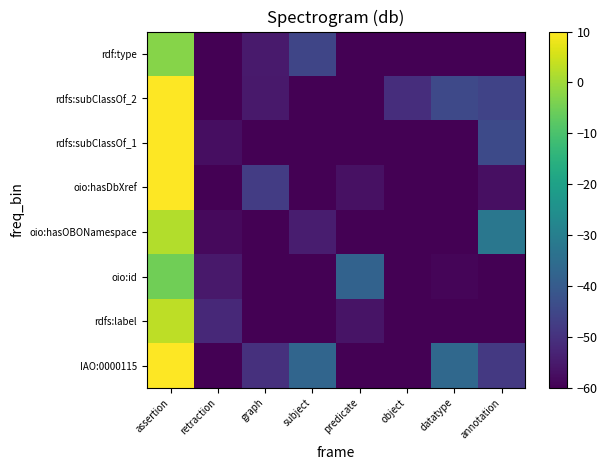

Reading right to left, what are all the values shown in this chart?

IAO:0000115: annotation=-48.5	datatype=-36.3	object=-63.5	predicate=-63.5	subject=-37.2	graph=-50.3	retraction=-62.1	assertion=17.5
rdfs:label: annotation=-68.4	datatype=-85.9	object=-88.7	predicate=-56.4	subject=-67.0	graph=-67.0	retraction=-51.9	assertion=3.0
oio:id: annotation=-81.4	datatype=-59.0	object=-63.4	predicate=-38.0	subject=-81.2	graph=-73.6	retraction=-55.3	assertion=-5.2
oio:hasOBONamespace: annotation=-32.2	datatype=-69.0	object=-64.4	predicate=-69.0	subject=-54.4	graph=-77.3	retraction=-58.3	assertion=1.8
oio:hasDbXref: annotation=-57.0	datatype=-79.9	object=-89.4	predicate=-56.9	subject=-78.3	graph=-47.7	retraction=-75.9	assertion=9.8
rdfs:subClassOf_1: annotation=-44.1	datatype=-66.9	object=-70.8	predicate=-82.2	subject=-64.5	graph=-61.7	retraction=-57.4	assertion=21.1
rdfs:subClassOf_2: annotation=-46.0	datatype=-44.5	object=-50.8	predicate=-70.2	subject=-65.8	graph=-55.1	retraction=-86.4	assertion=15.2
rdf:type: annotation=-77.9	datatype=-76.6	object=-62.8	predicate=-67.2	subject=-45.4	graph=-55.0	retraction=-64.6	assertion=-2.6